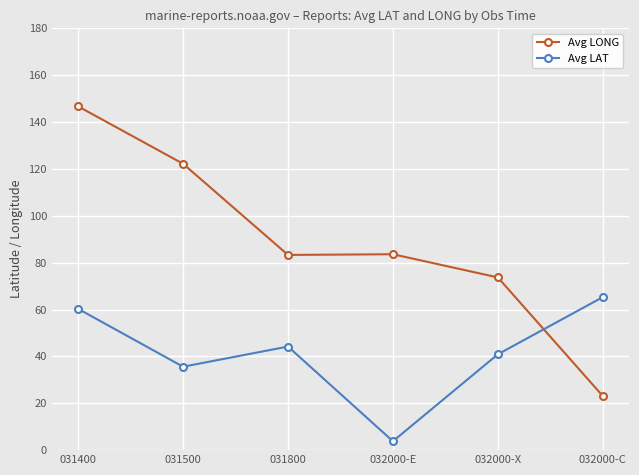

True or false: Avg LAT and Avg LONG intersect in this chart.

True